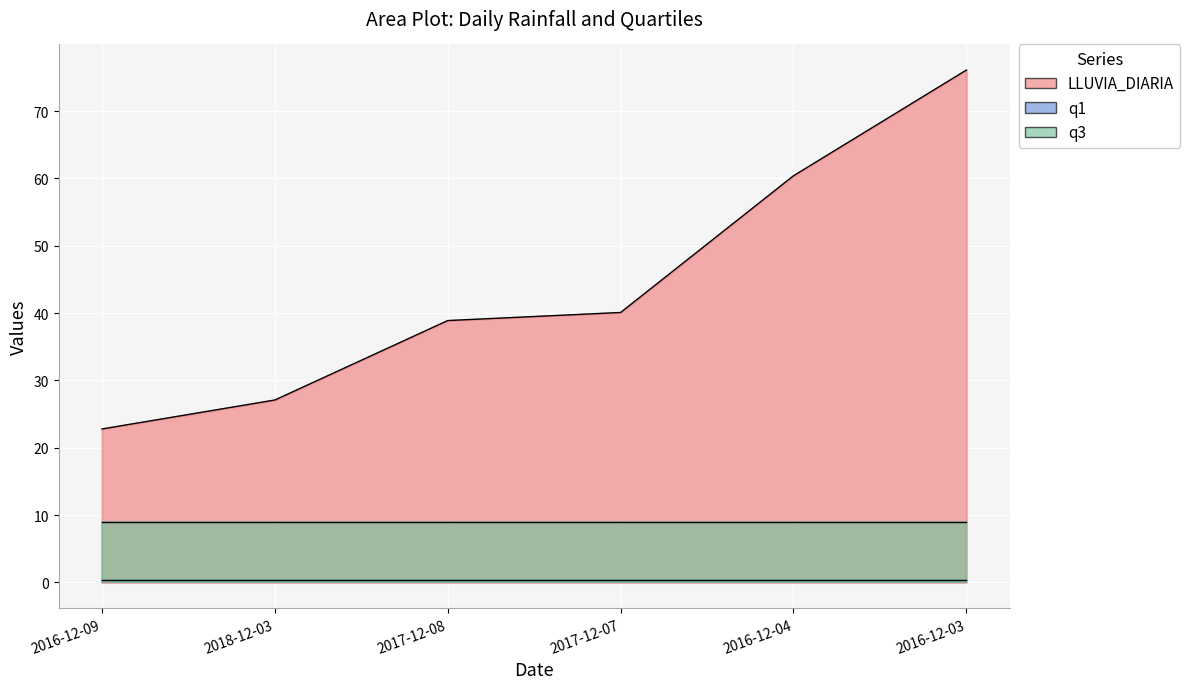

True or false: LLUVIA_DIARIA and q3 cross at least once.

False